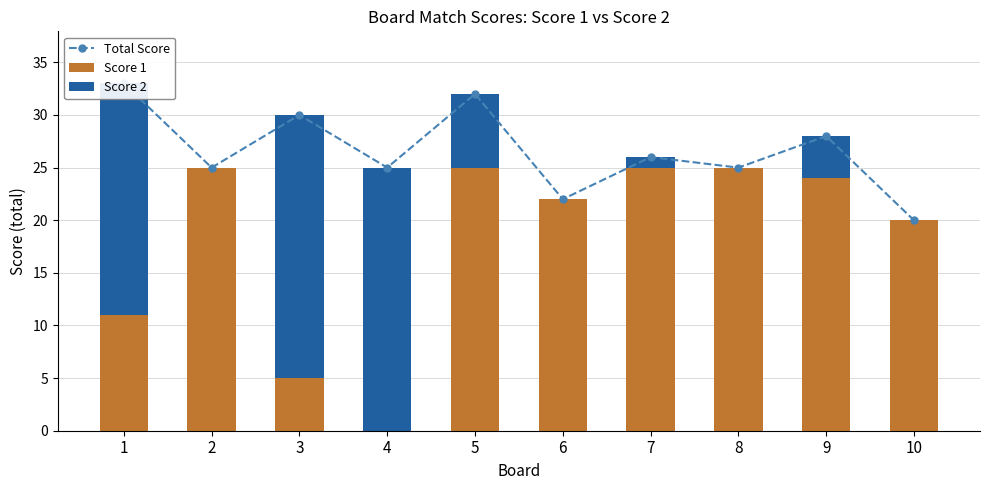

Are the bars horizontal?

No